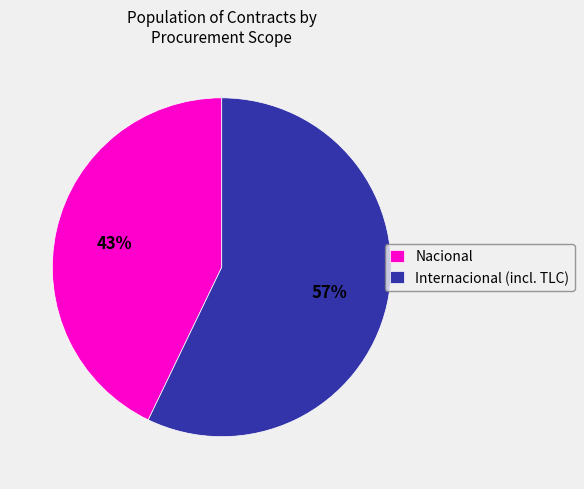

Which category has the biggest portion of the pie?

Internacional (incl. TLC)